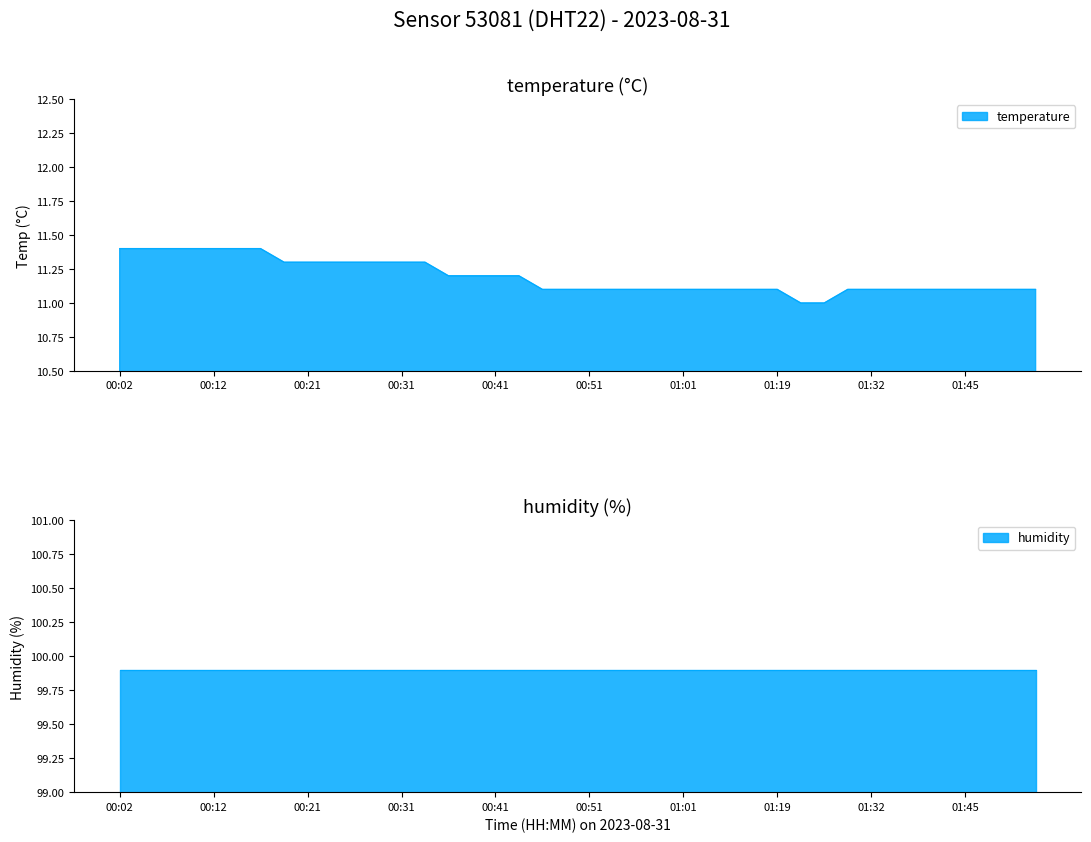

At which category does the chart reach its minimum across all series?

01:25